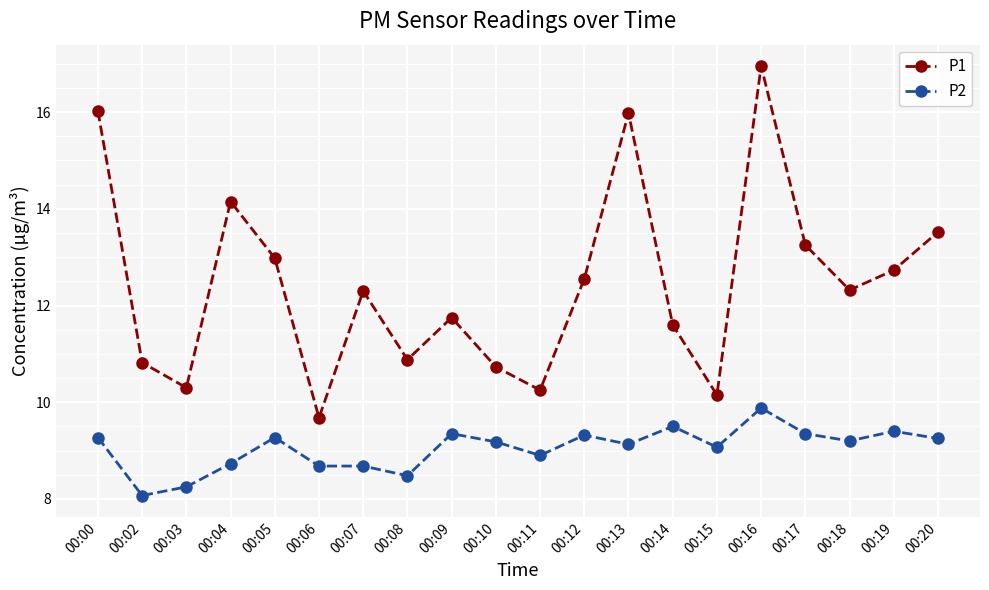

What is the average value of the P2 series?

9.0